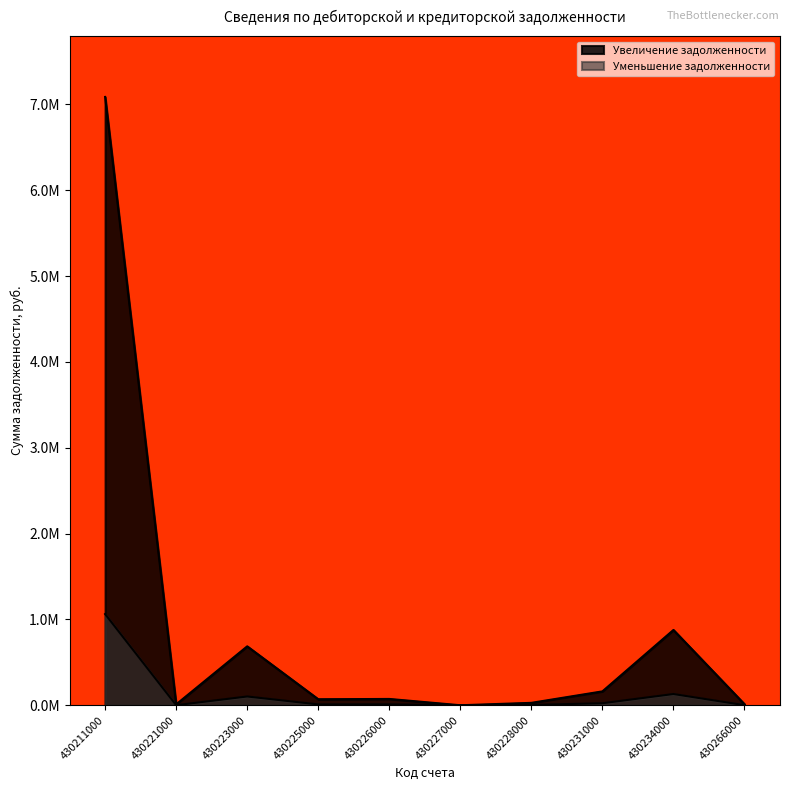

At 430225000, list the series in order from smallest to largest.

Уменьшение задолженности, Увеличение задолженности